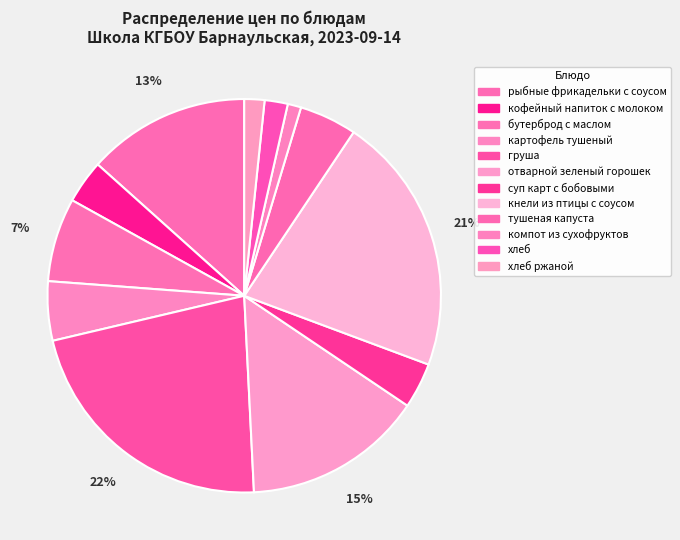

How many slices are in this pie chart?

12